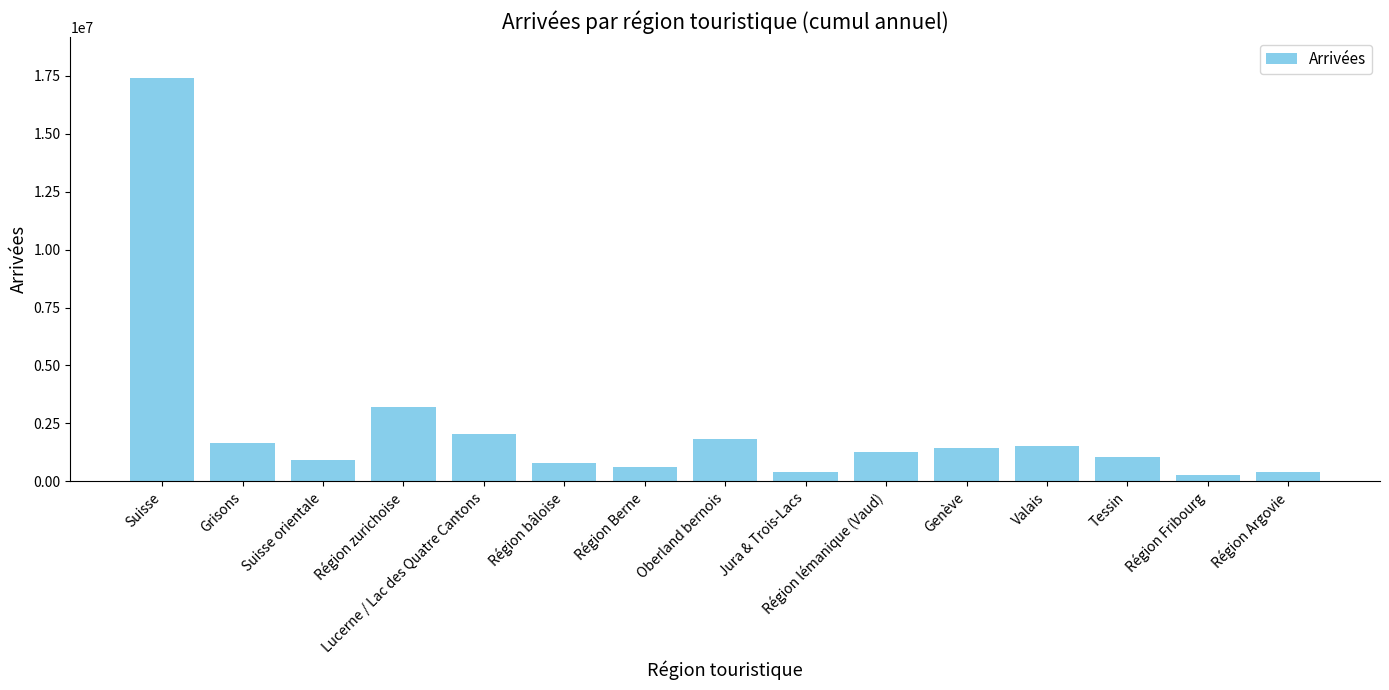

What value does the data have at Suisse orientale?

904115